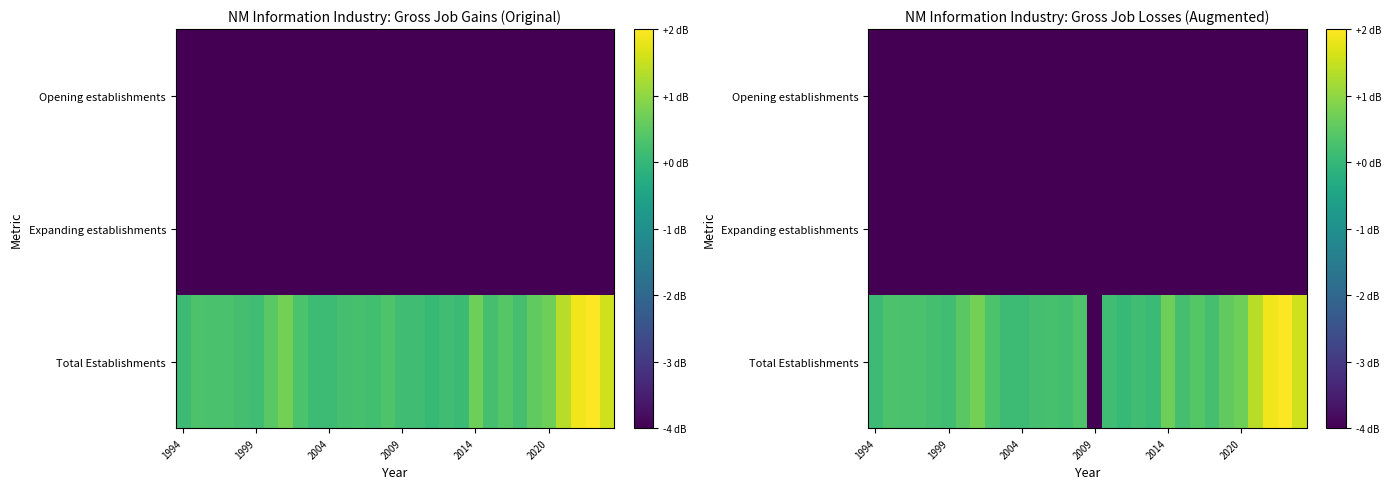

What is the total value across all series at 24?

4.5